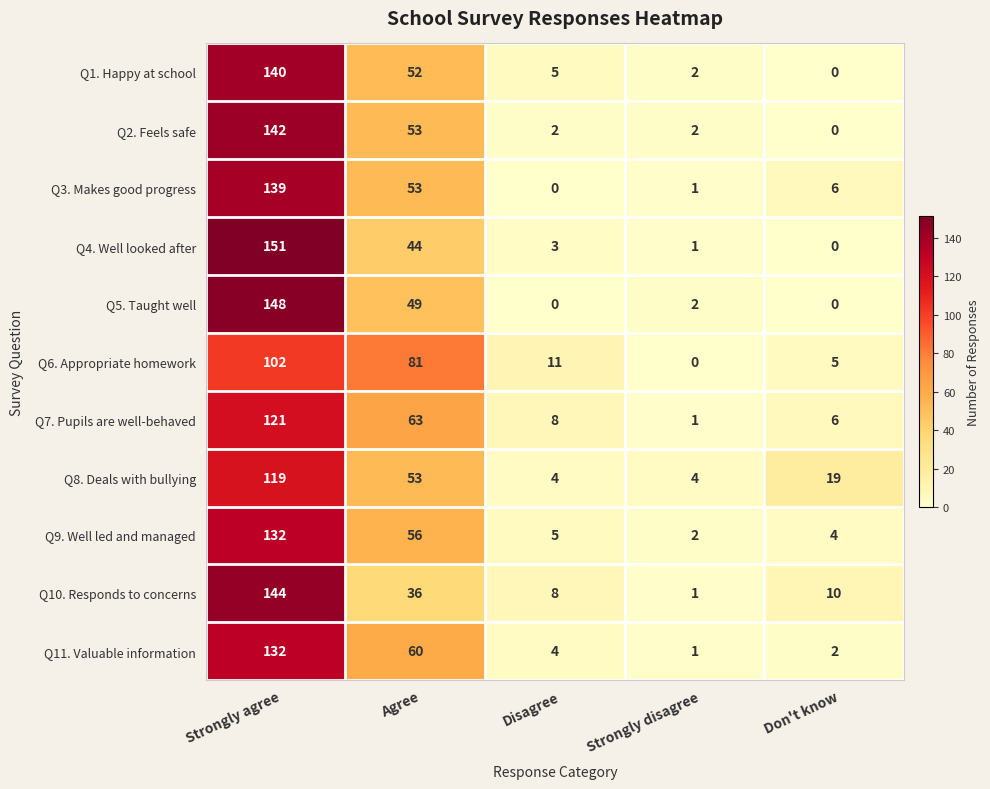

Which series has the largest range (max minus min)?

Q4. Well looked after